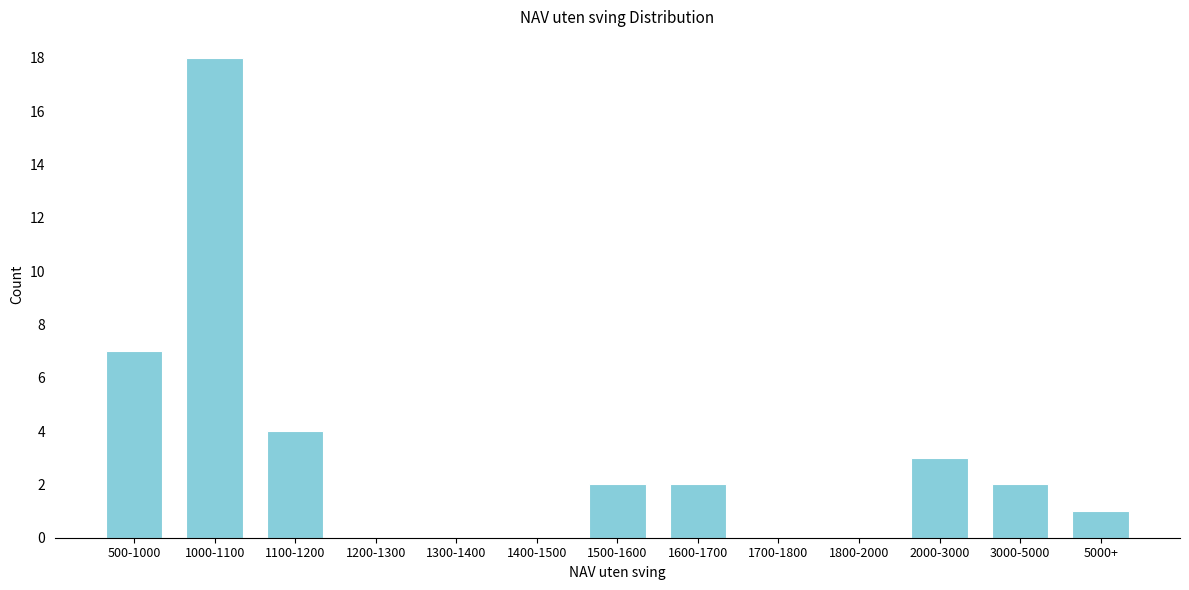

Reading left to right, what are all the values shown in this chart?

500-1000=7	1000-1100=18	1100-1200=4	1200-1300=0	1300-1400=0	1400-1500=0	1500-1600=2	1600-1700=2	1700-1800=0	1800-2000=0	2000-3000=3	3000-5000=2	5000+=1